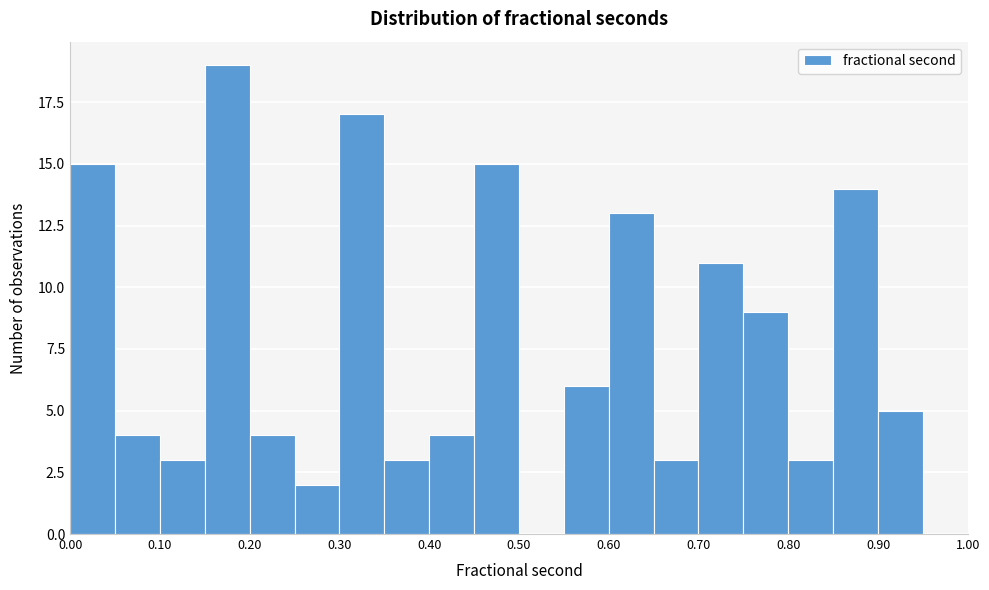

How tall is the bar that spans 0.00 to 0.05 on the x-axis? The values are not printed on the chart, so give them approximately, as read against the axis.

15